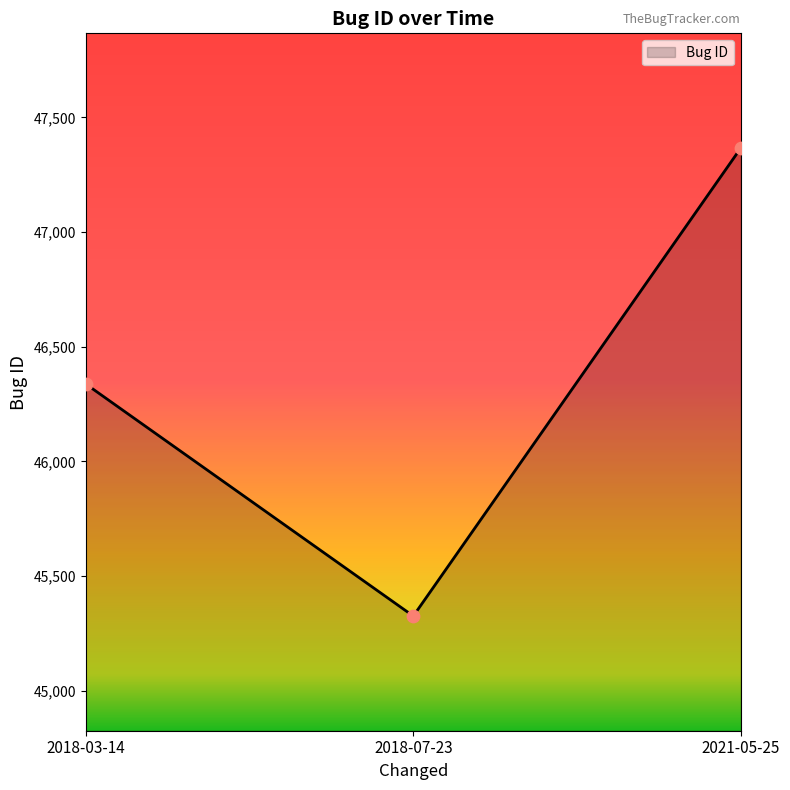

Which has a higher value, 2018-03-14 or 2021-05-25?

2021-05-25